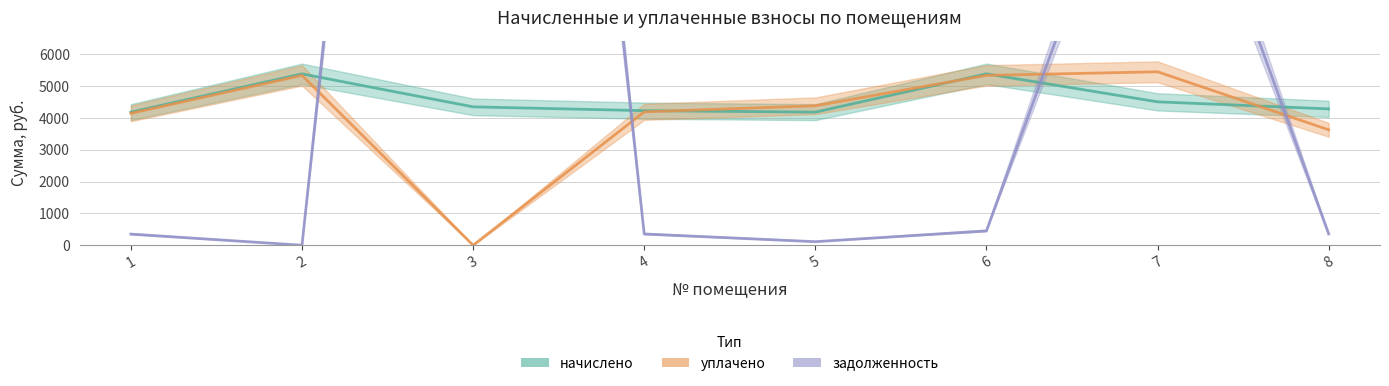

What is the sum of all задолженность values?

67050.3